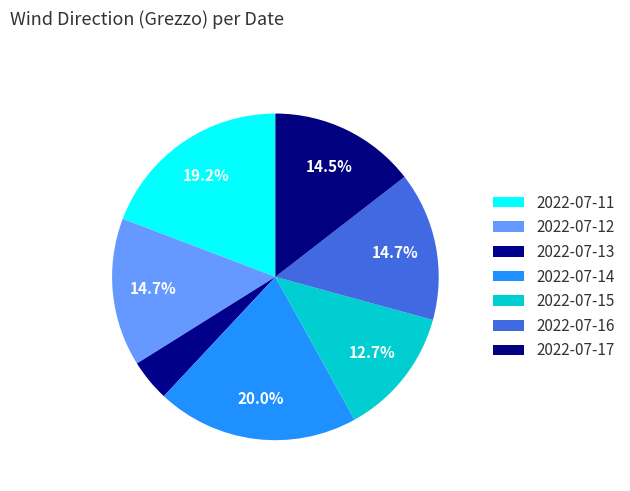

How many slices are in this pie chart?

7